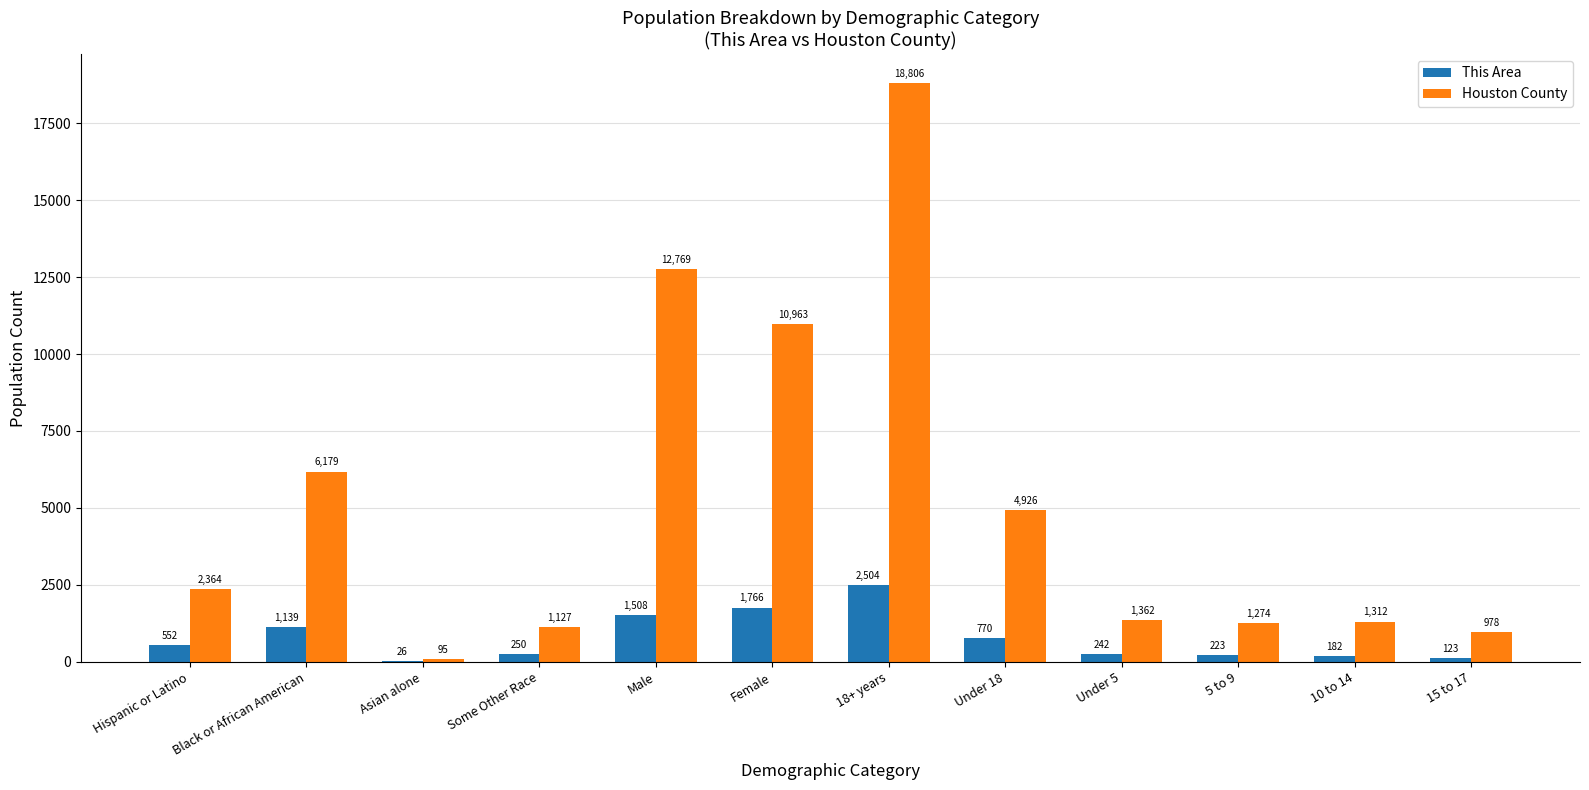

What are all the series names shown in the legend?

This Area, Houston County